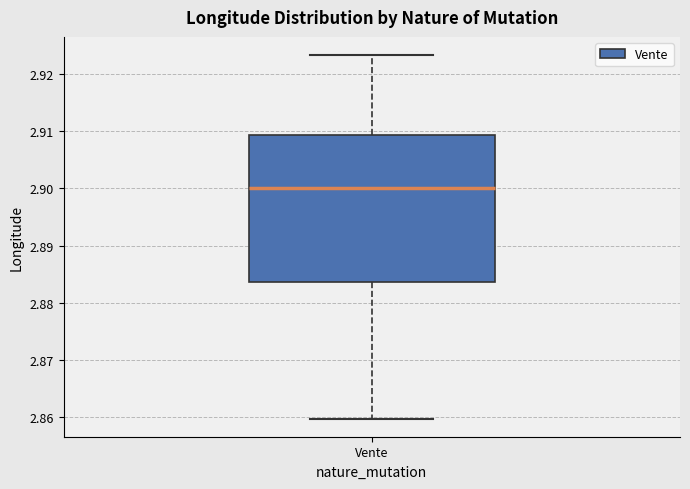

Transcribe this box plot: give where the median line is, the range the box spans, and where the two whiskers end, as read against the y-axis. The values are not printed on the chart, so give them approximately, as read against the axis.

median 2.900, box 2.884 to 2.909, whiskers 2.860 to 2.923